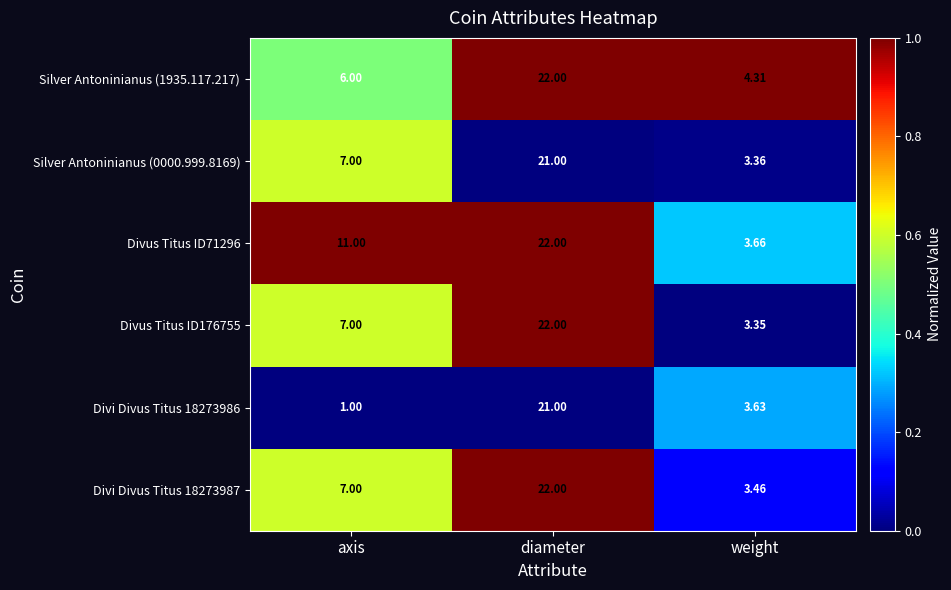

How many categories are shown in the chart?

3